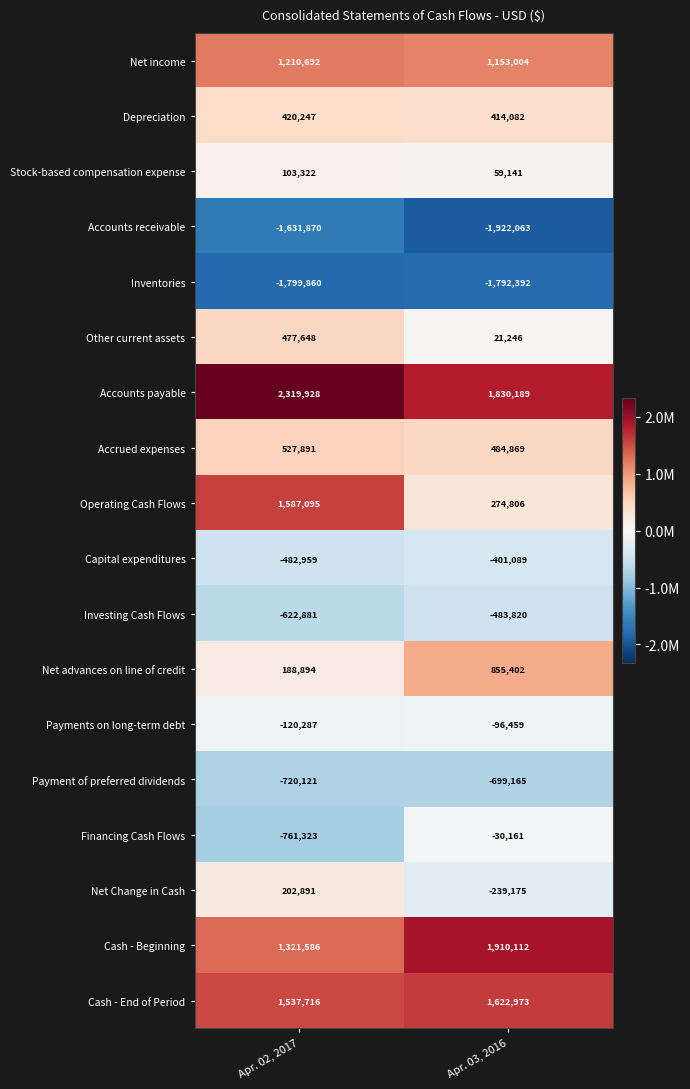

Which series has the largest range (max minus min)?

Operating Cash Flows